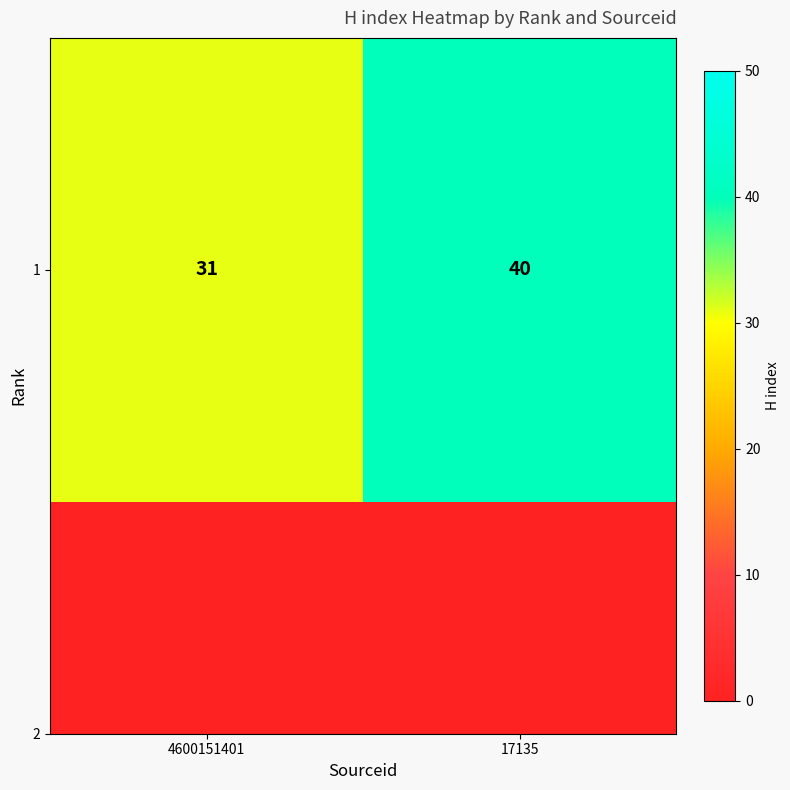

How many categories are shown in the chart?

2